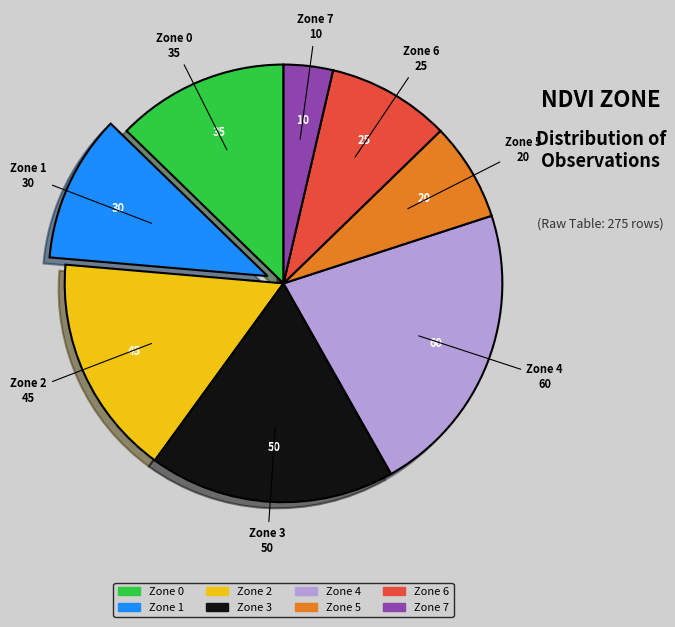

Approximately how many times larger is the value at Zone 6 compared to Zone 0?

0.7